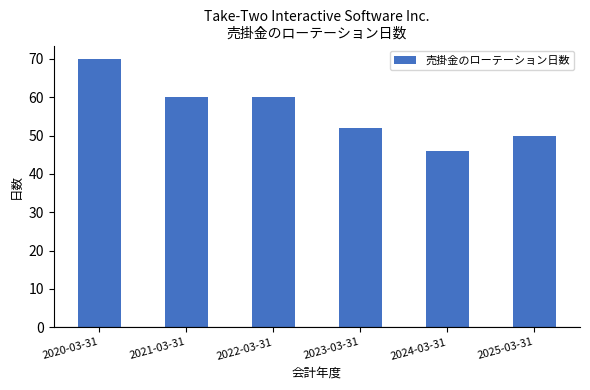

What is the label of the 1st bar from the right?

2025-03-31